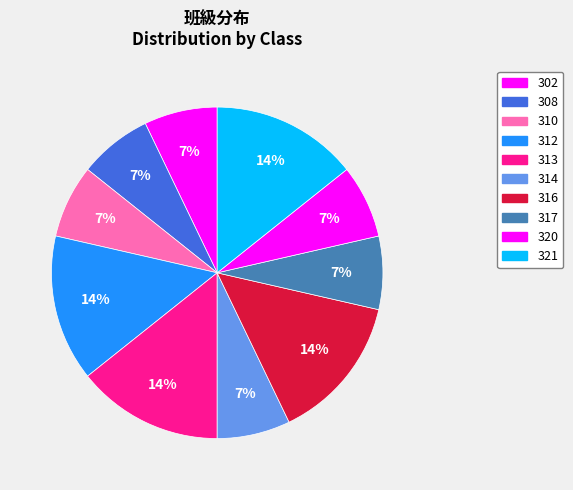

Count the number of slices in the pie.

10